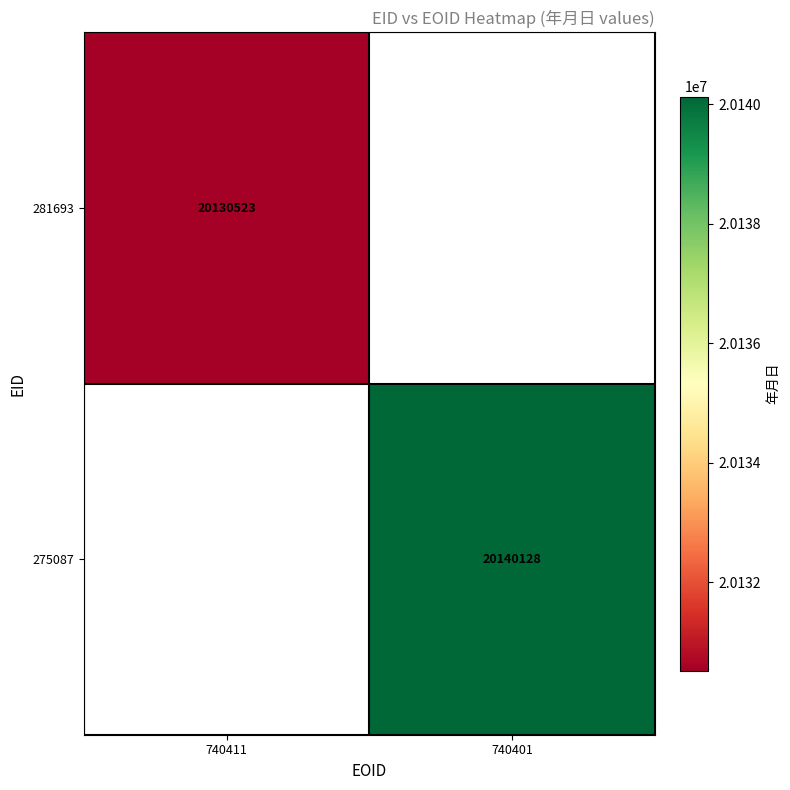

The 275087 series shows 11510162 at 740401. True or false?

False